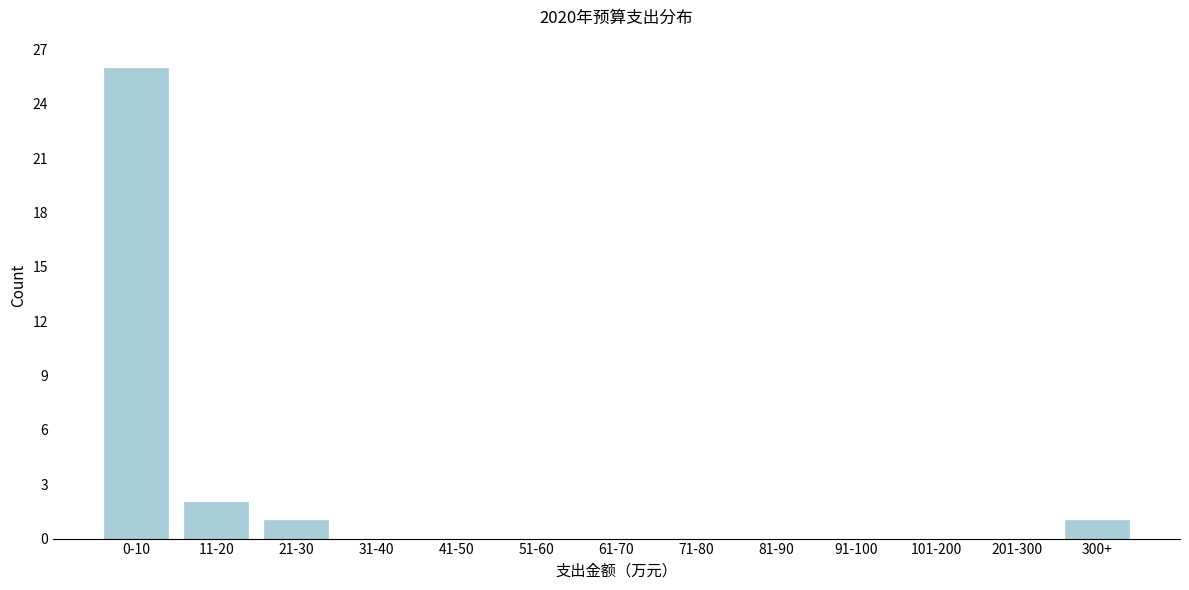

Reading left to right, what are all the values shown in this chart?

0-10=26	11-20=2	21-30=1	31-40=0	41-50=0	51-60=0	61-70=0	71-80=0	81-90=0	91-100=0	101-200=0	201-300=0	300+=1